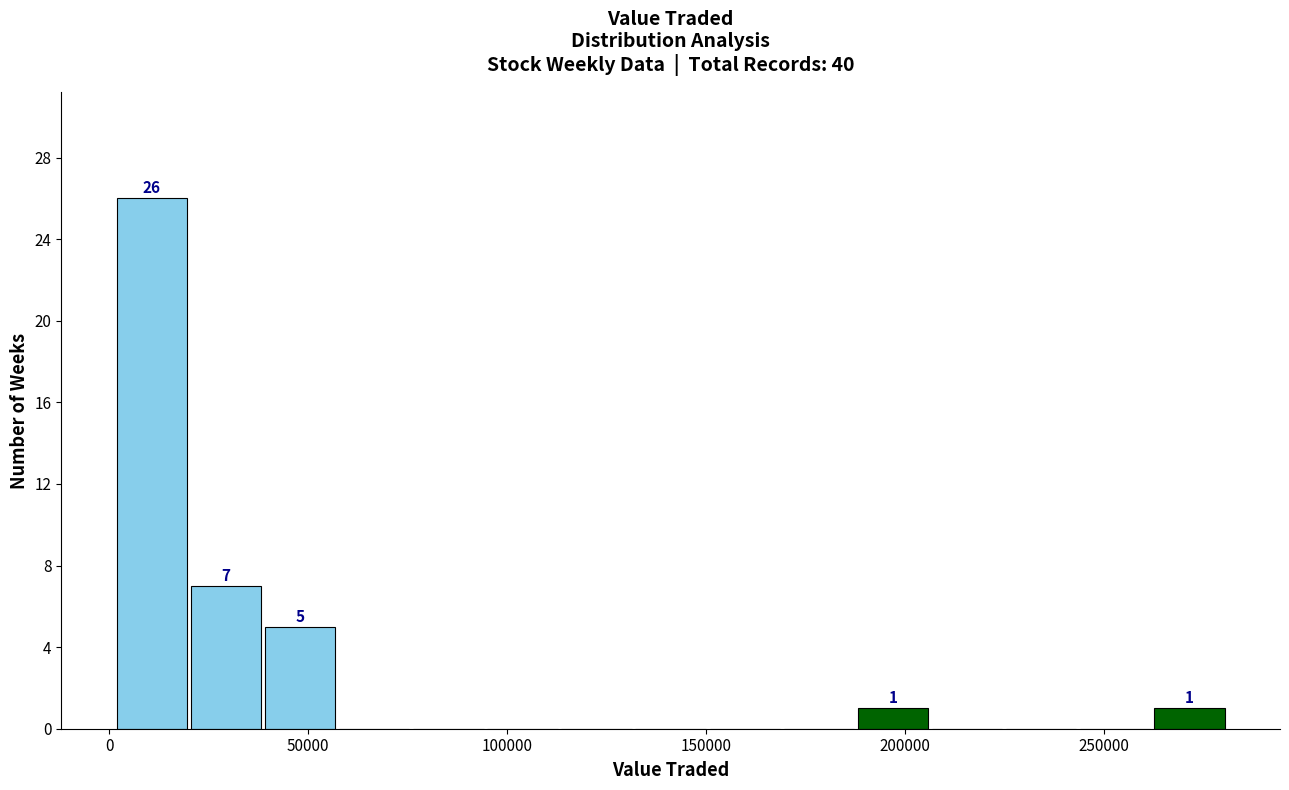

Around what value on the x-axis is the tallest bar? Give the approximate position of its centre, as read against the axis.

10000